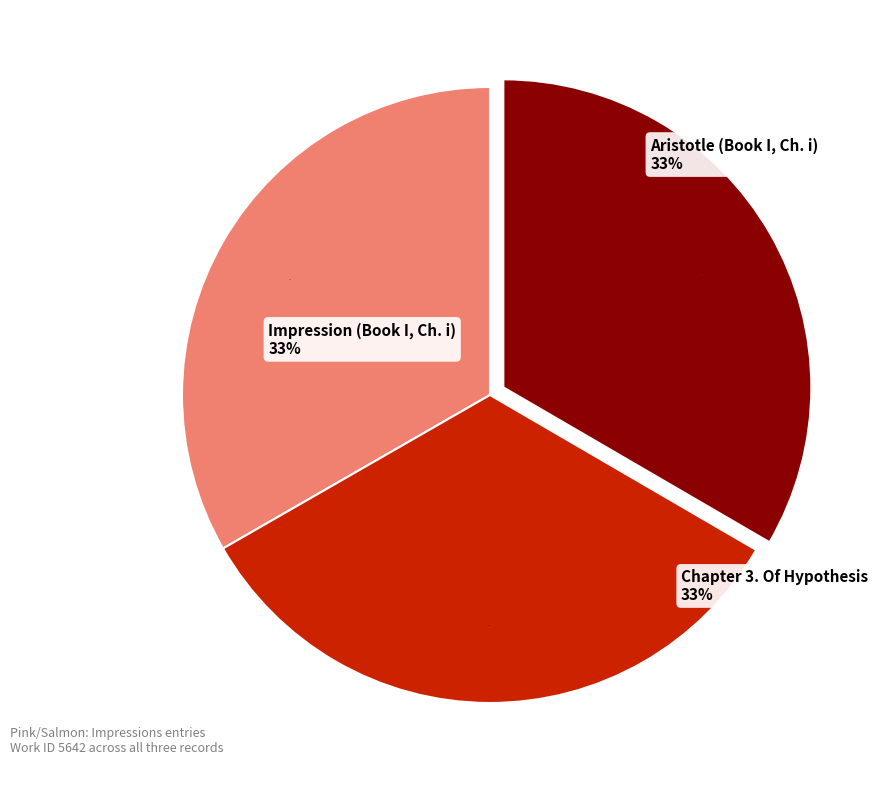

To the nearest percent, what is the average slice percentage?

33%